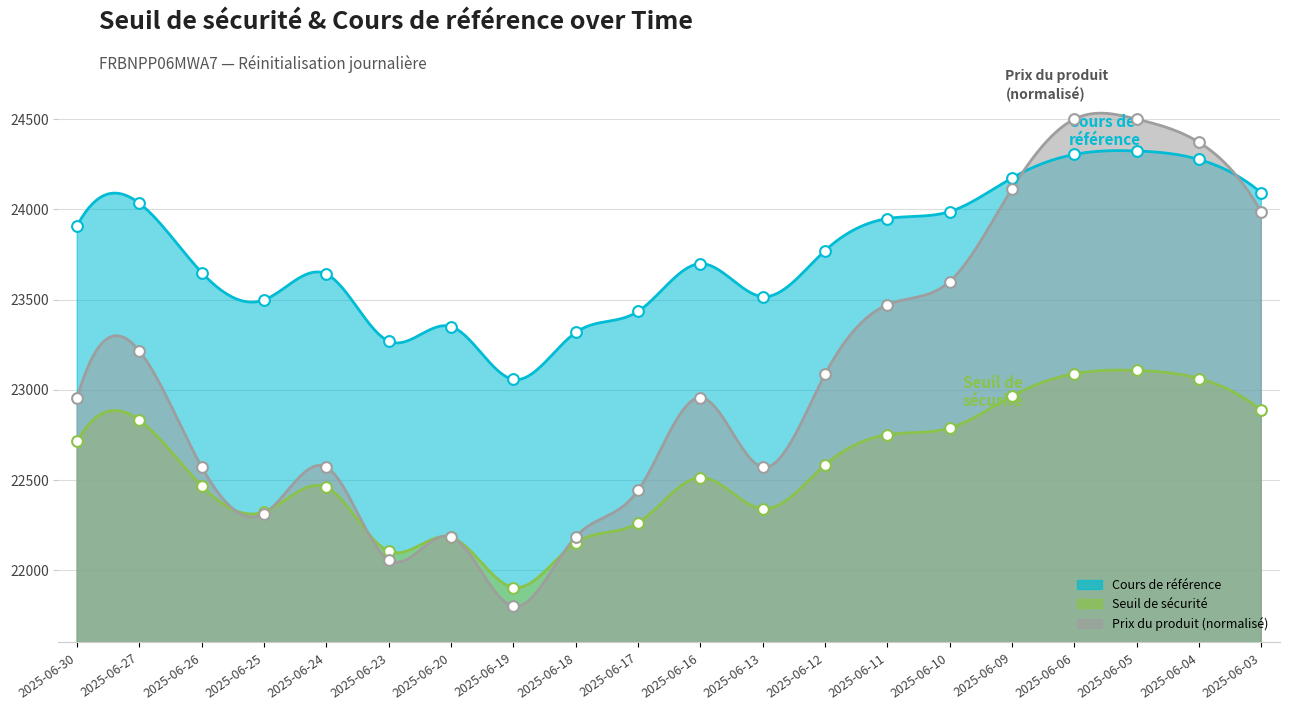

Is the value of Prix du produit at 2025-06-16 greater than the value of Cours de référence at 2025-06-16?

No